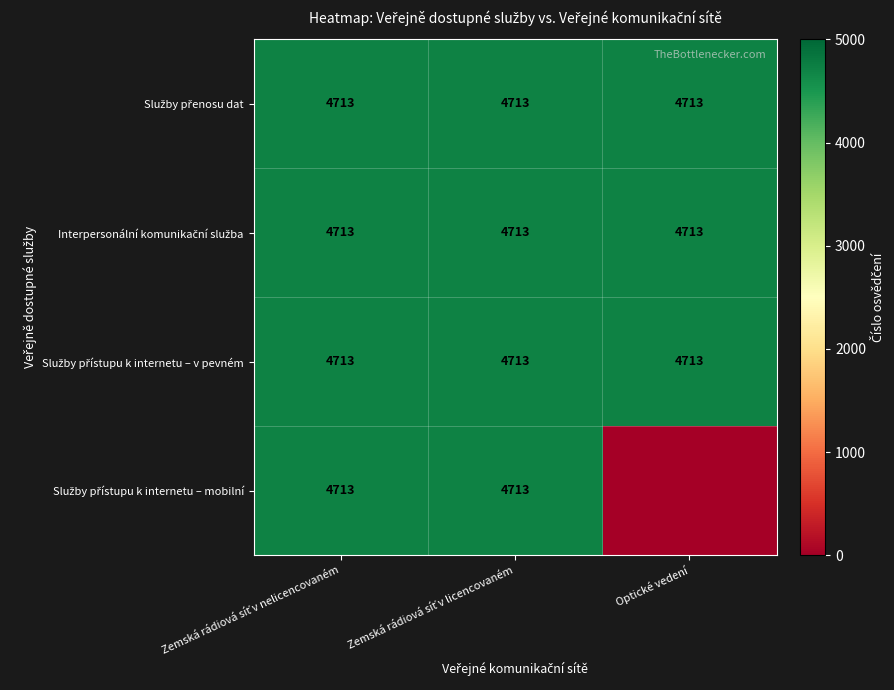

The value of Služby přístupu k internetu – mobilní at Zemská rádiová síť v licencovaném is 7161. True or false?

False